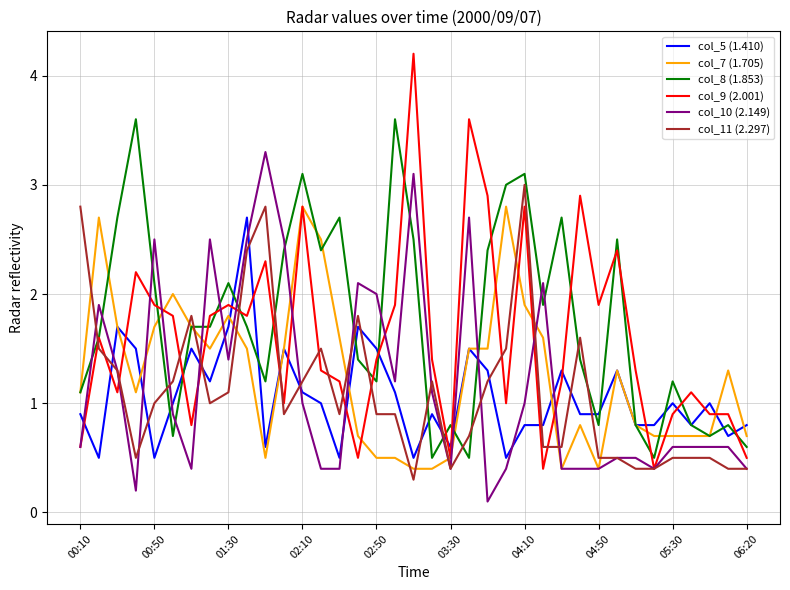

Which series has the largest range (max minus min)?

col_9 (2.001)